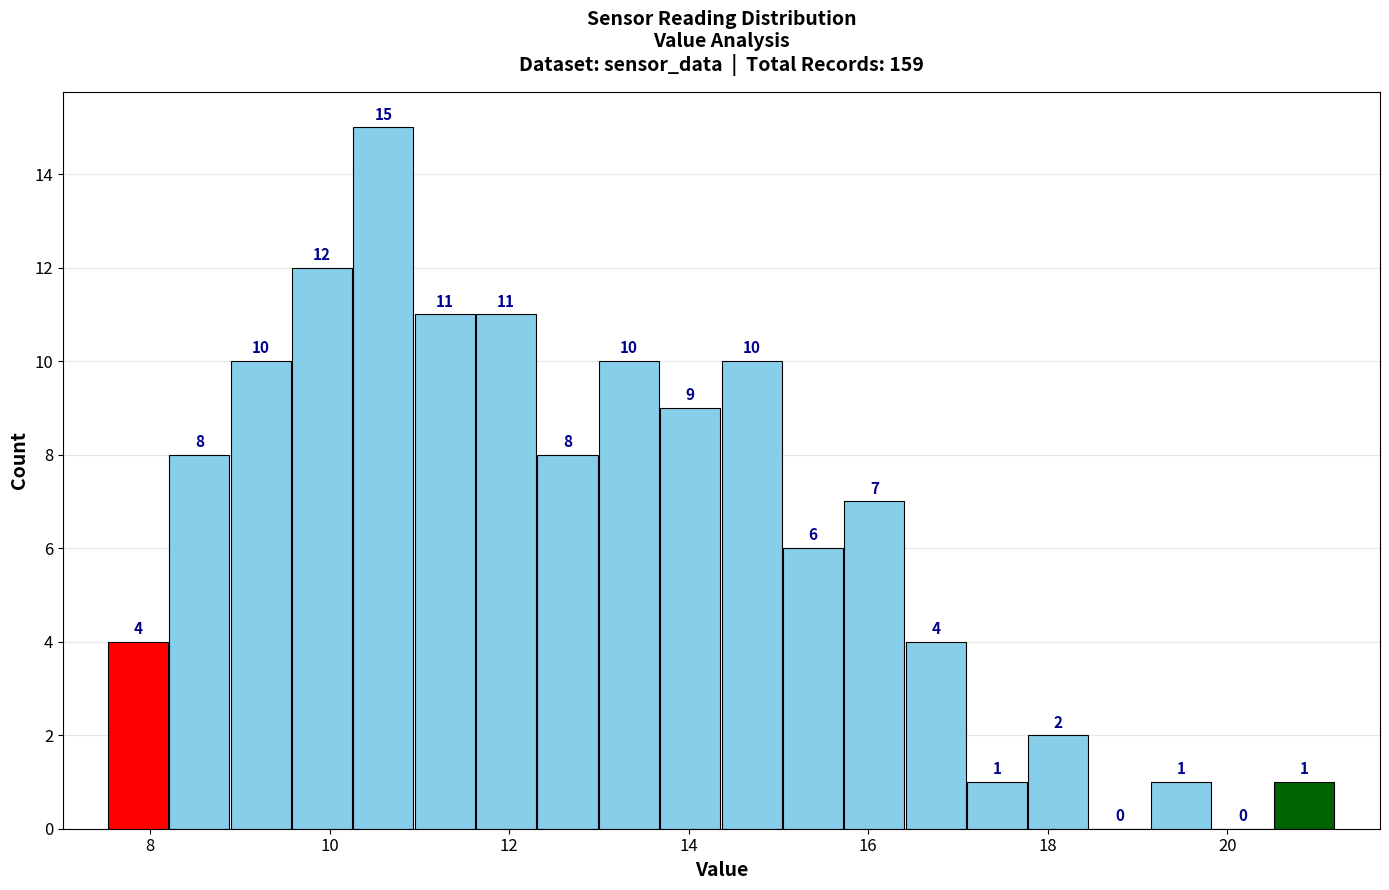

Around what value on the x-axis is the tallest bar? Give the approximate position of its centre, as read against the axis.

10.6